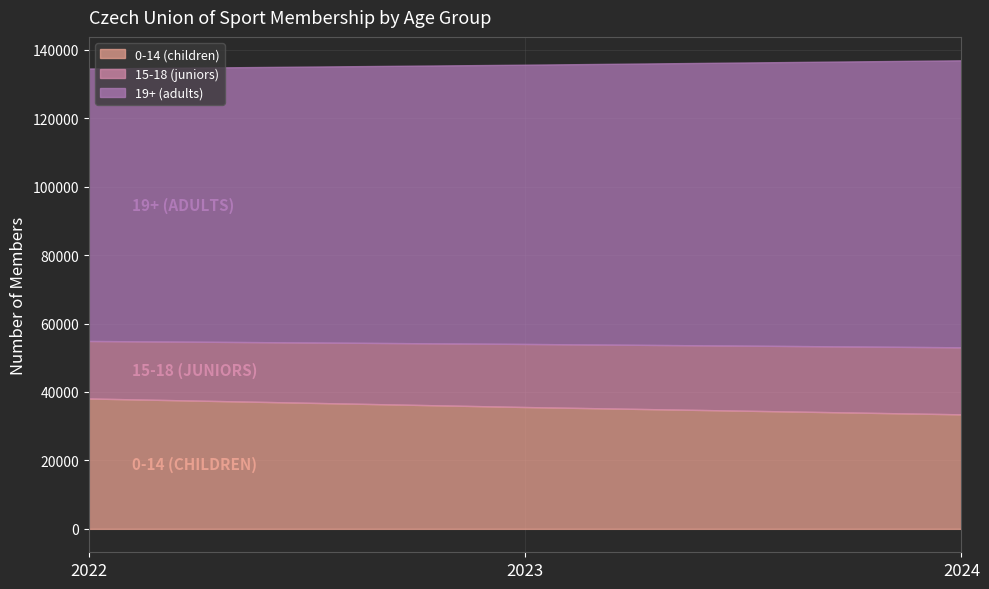

At which label does 19+ (adults) reach its minimum?

2022